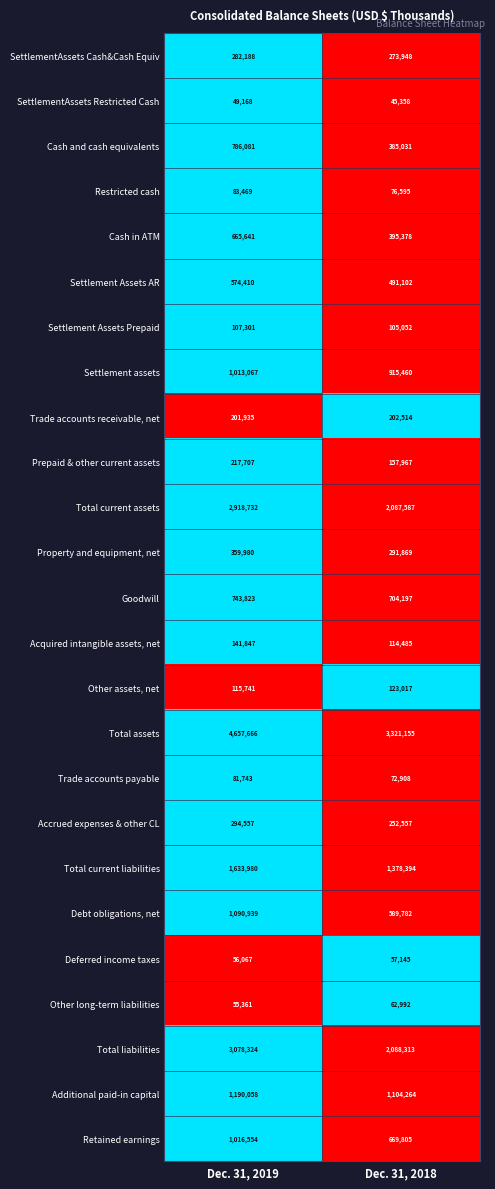

Which label corresponds to the largest value in the chart?

Dec. 31, 2019